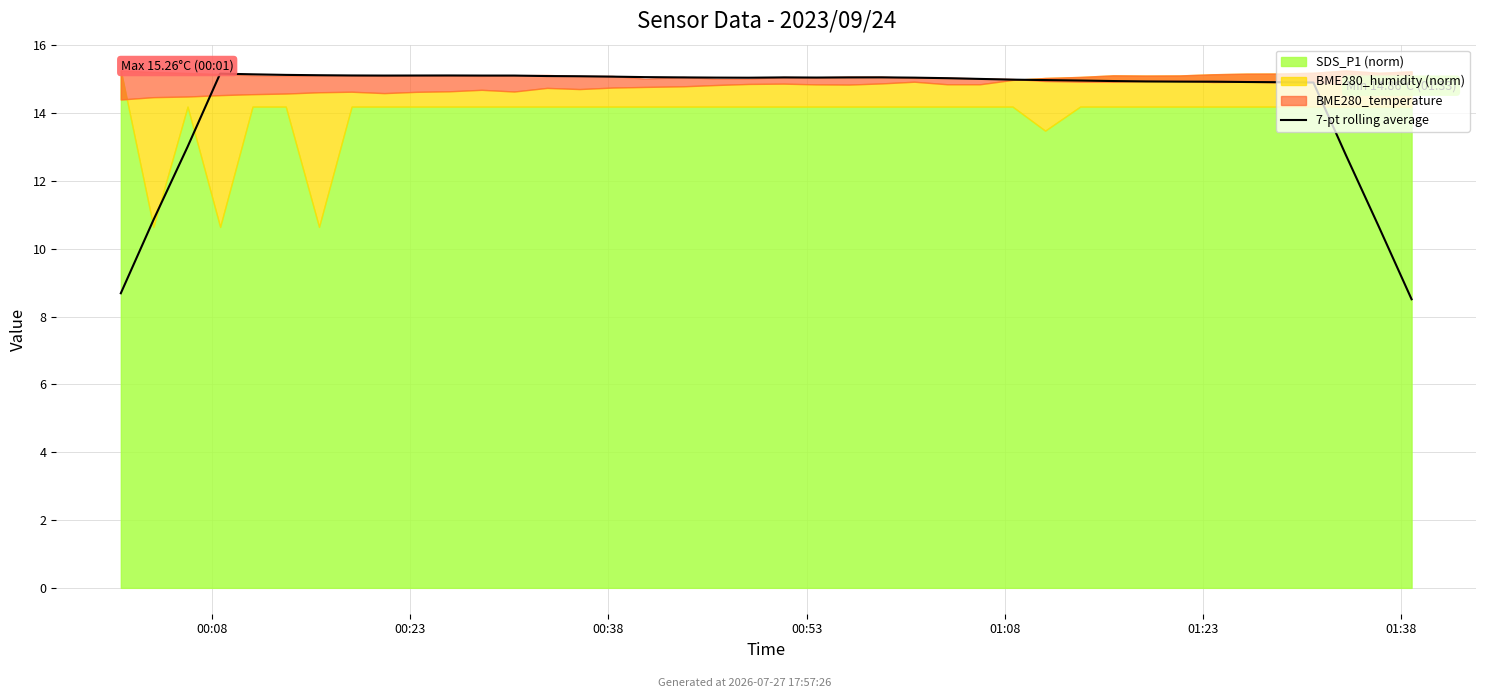

How many points are lower than both their immediate neighbors (excluding endpoints)?

3